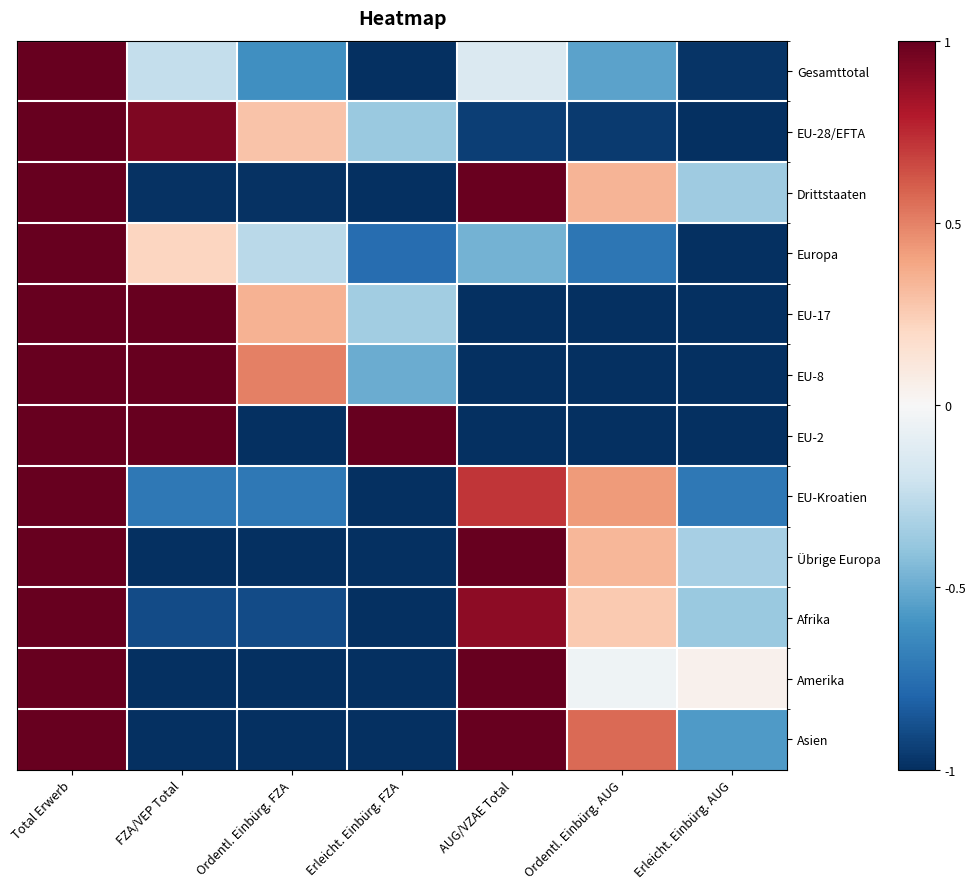

At which category does the chart reach its peak across all series?

Total Erwerb